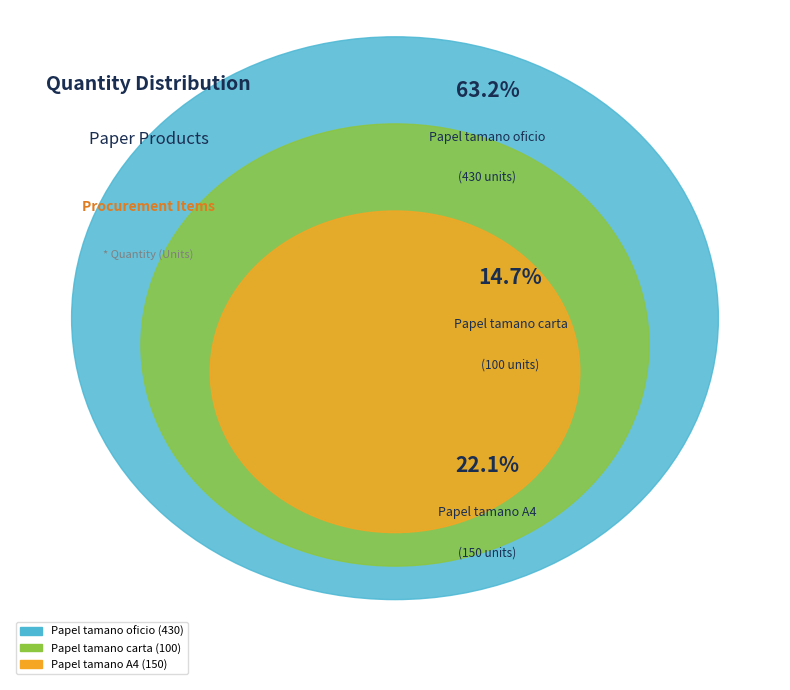

The Papel tamano oficio slice represents 63% of the pie. True or false?

True